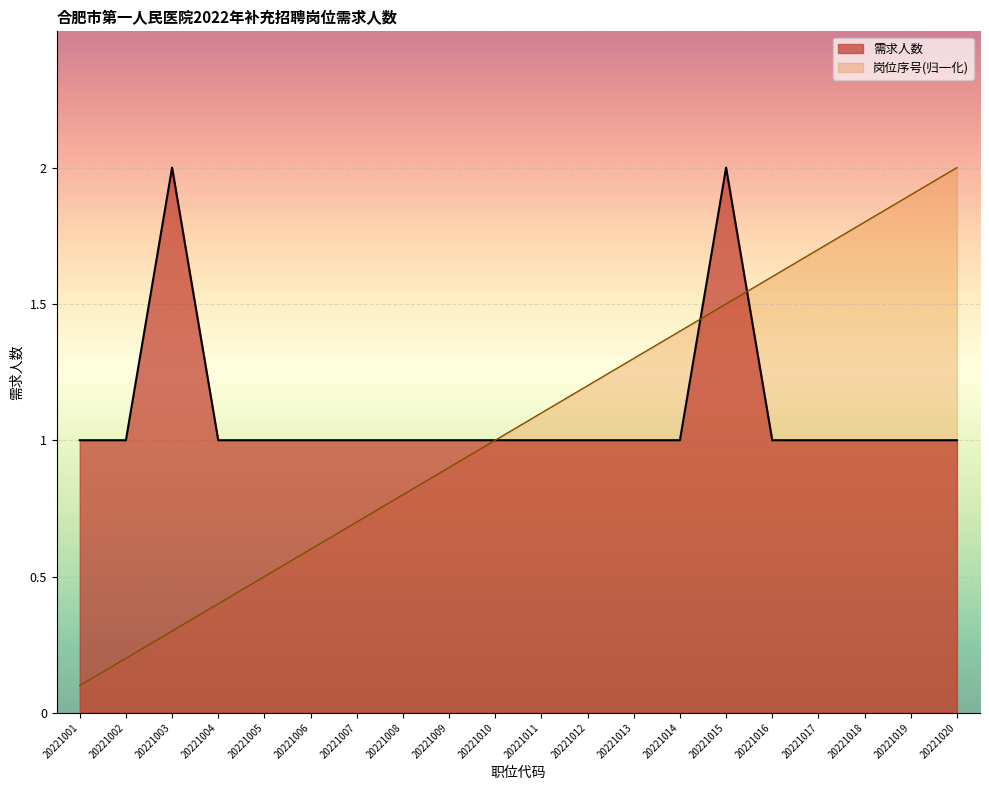

Reading left to right, list all the values displayed in this chart.

需求人数: 1.0	1.0	2.0	1.0	1.0	1.0	1.0	1.0	1.0	1.0	1.0	1.0	1.0	1.0	2.0	1.0	1.0	1.0	1.0	1.0
岗位编号: 0.1	0.2	0.3	0.4	0.5	0.6	0.7	0.8	0.9	1.0	1.1	1.2	1.3	1.4	1.5	1.6	1.7	1.8	1.9	2.0